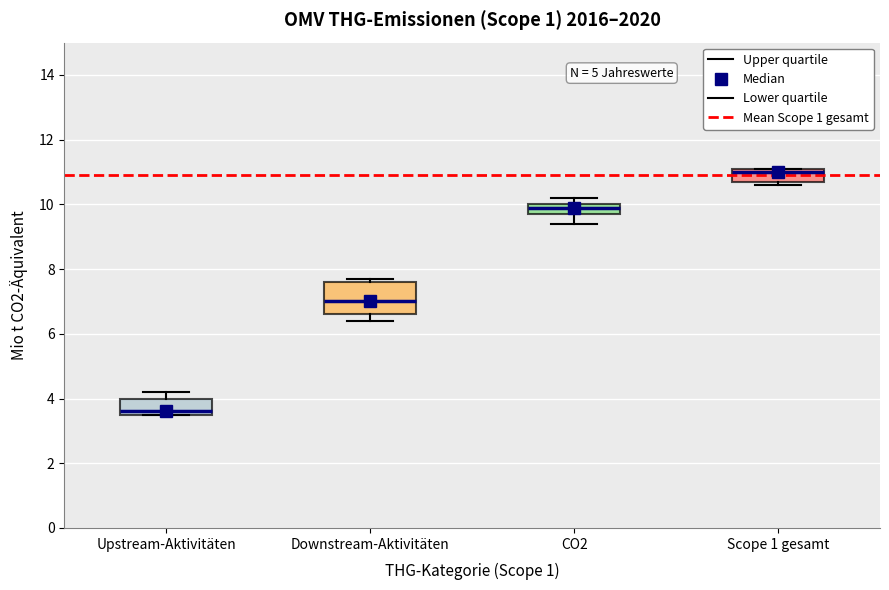

Which box's median line is the lowest?

Upstream-Aktivitäten